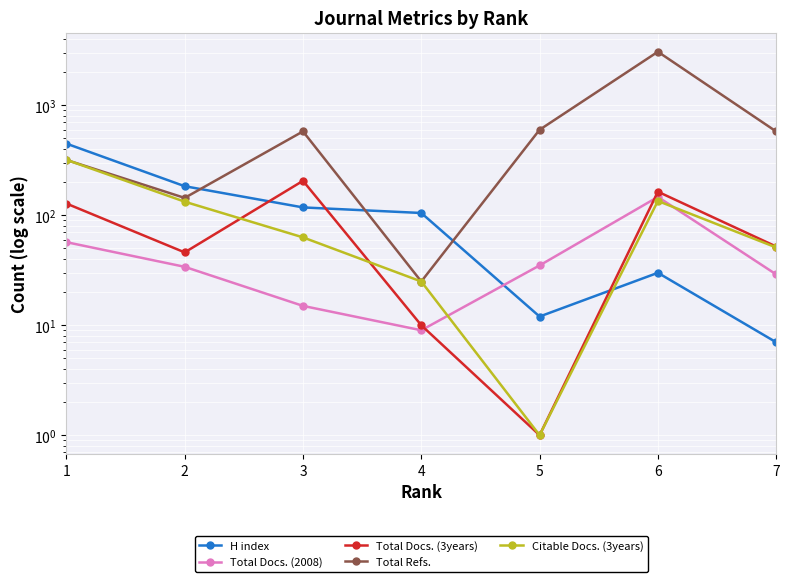

Rank the categories by H index value from lowest to highest.

7, 5, 6, 4, 3, 2, 1